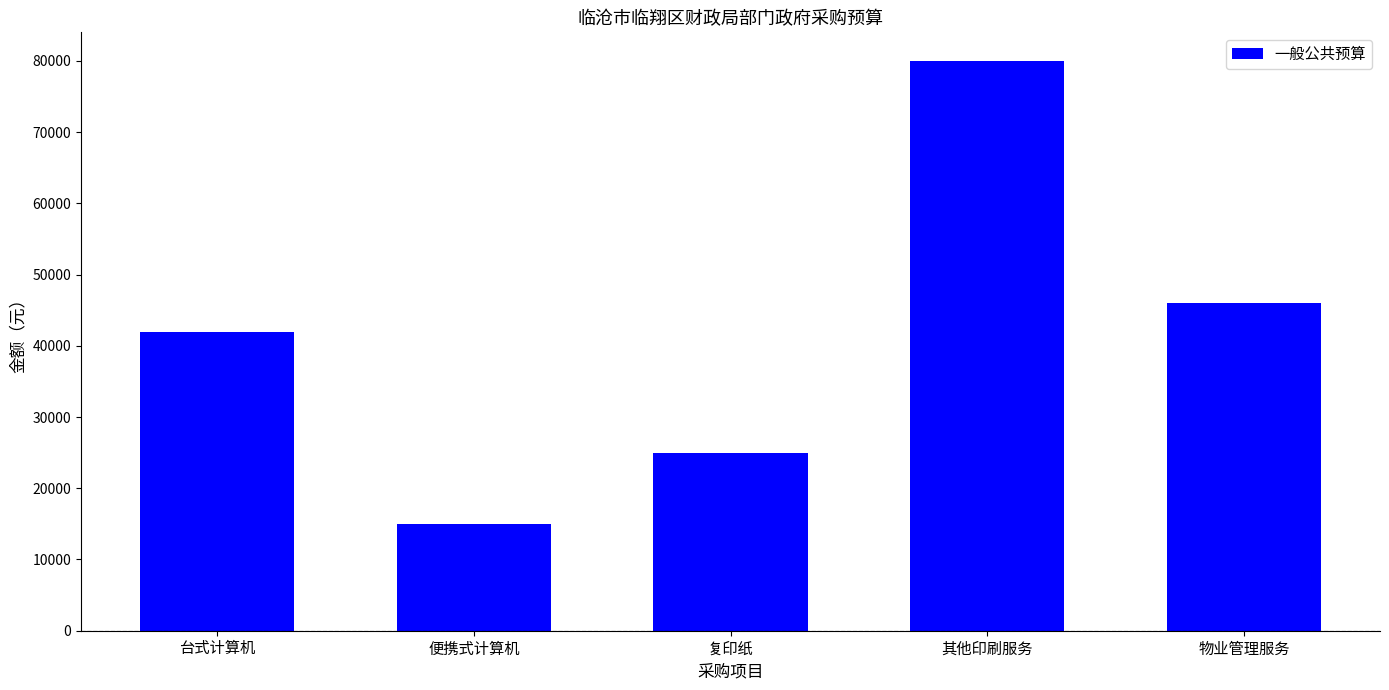

How many distinct data groups are displayed?

1